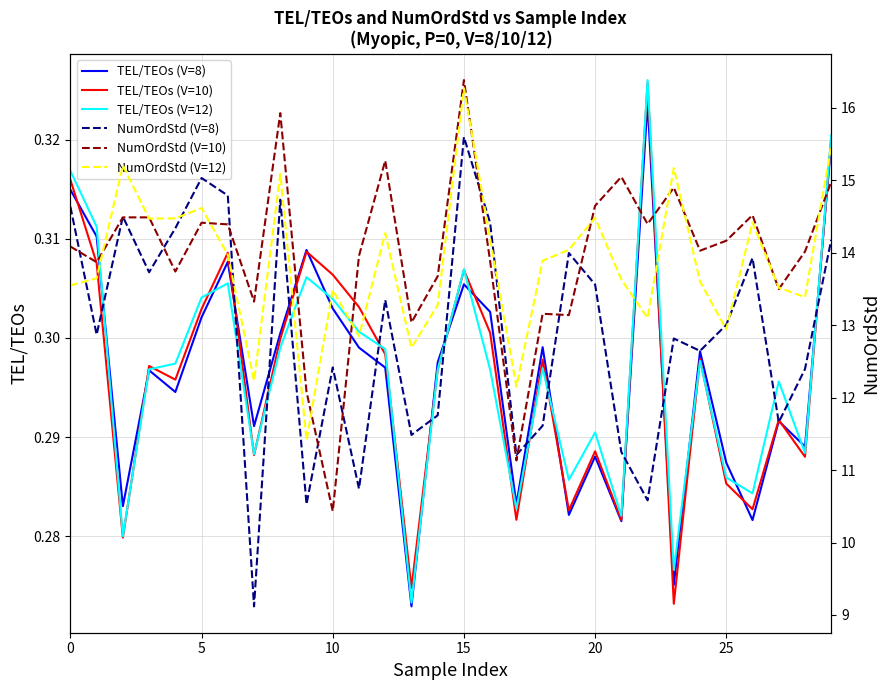

At which label does TEL/TEOs (V=8) reach its minimum?

13